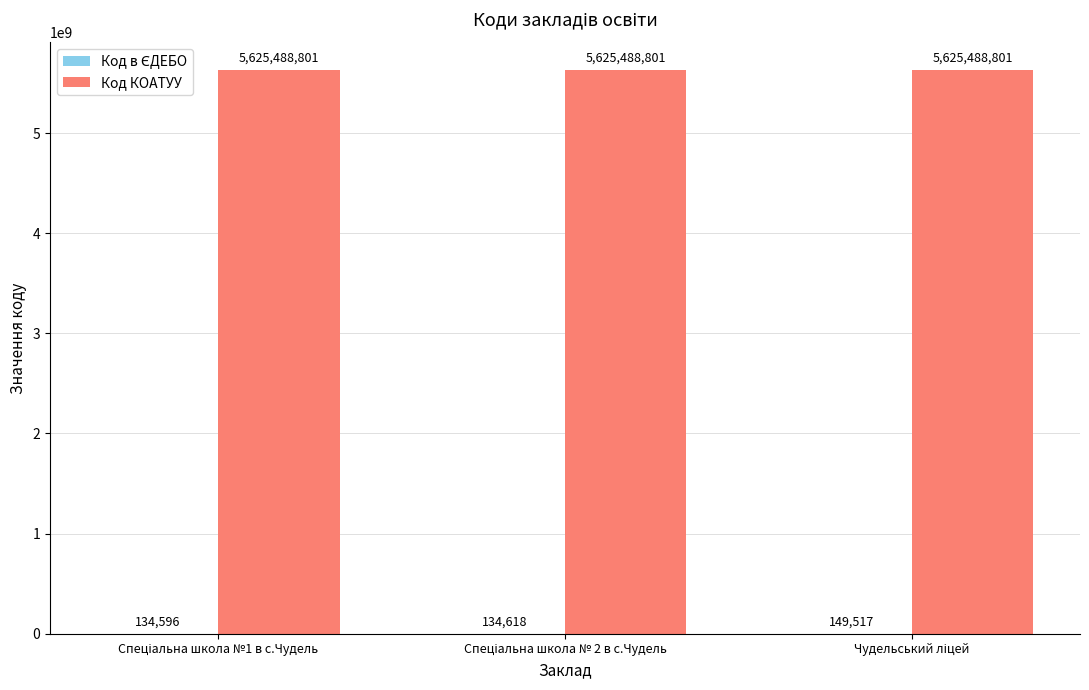

What is the greatest value displayed?

5625488801